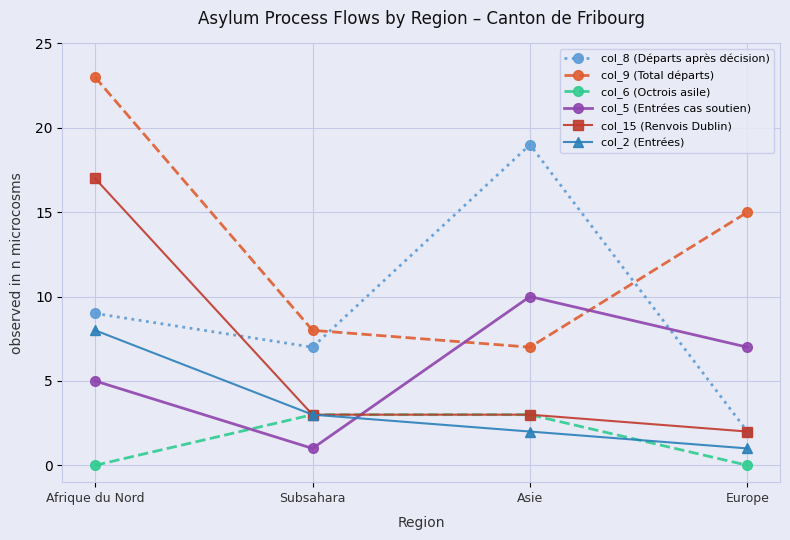

How many intersections are there between col_15 (Renvois Dublin) and col_5 (Entrées cas soutien)?

1